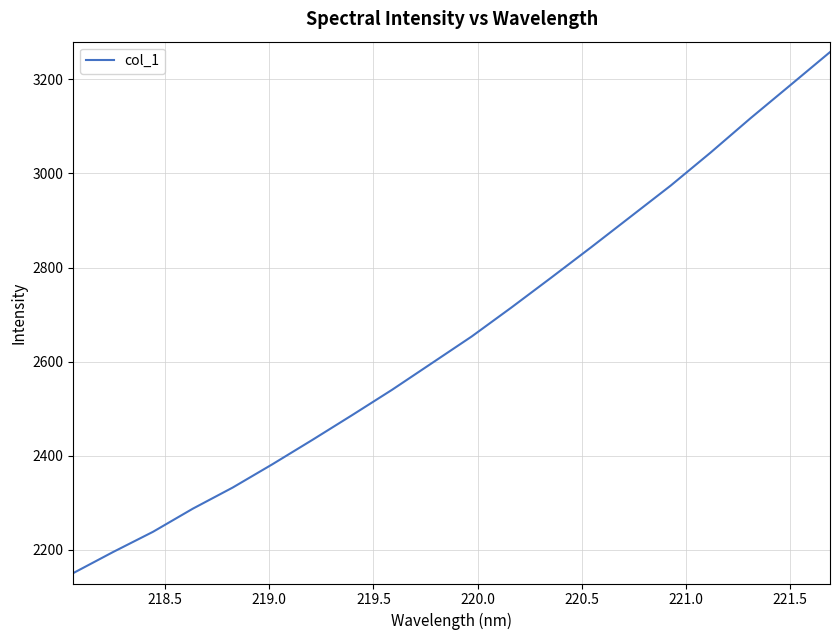

What is the difference between the maximum and minimum values?

1107.7